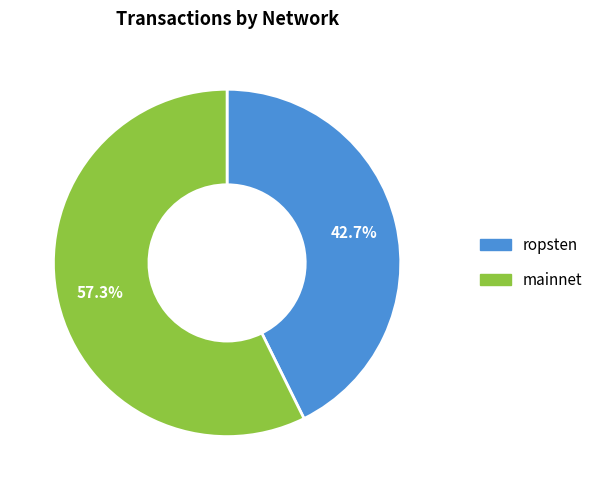

Between mainnet and ropsten, which is larger?

mainnet